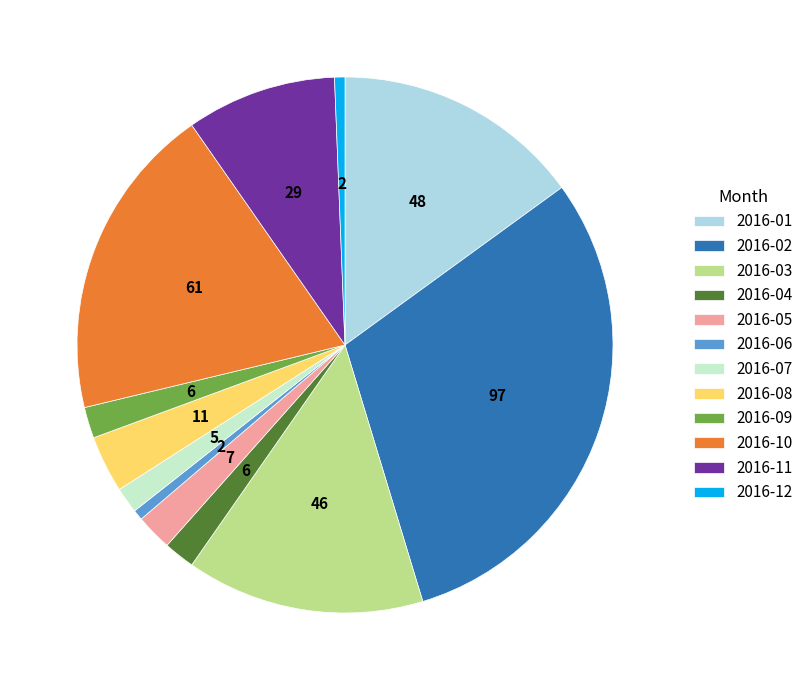

Do 2016-07 and 2016-04 together represent more than half of the pie?

No